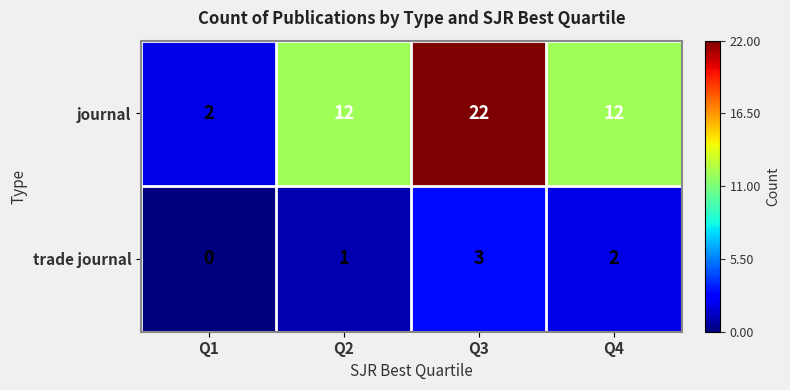

Reading left to right, transcribe all the data shown in this chart.

journal: 2	12	22	12
trade journal: 0	1	3	2